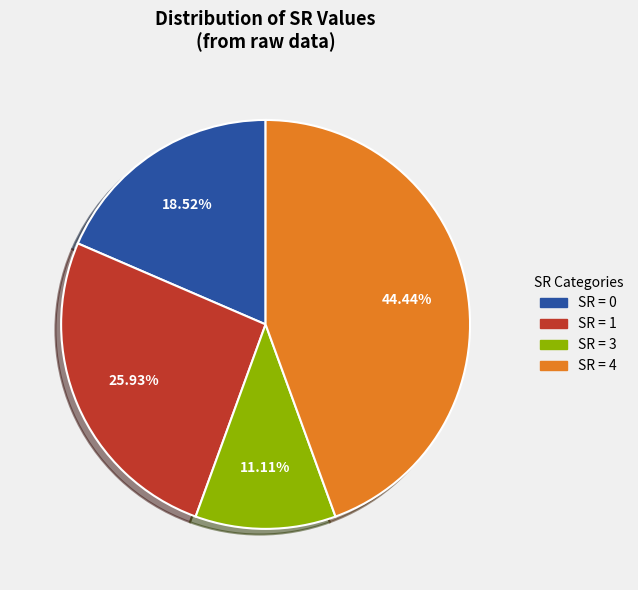

Count the number of slices in the pie.

4